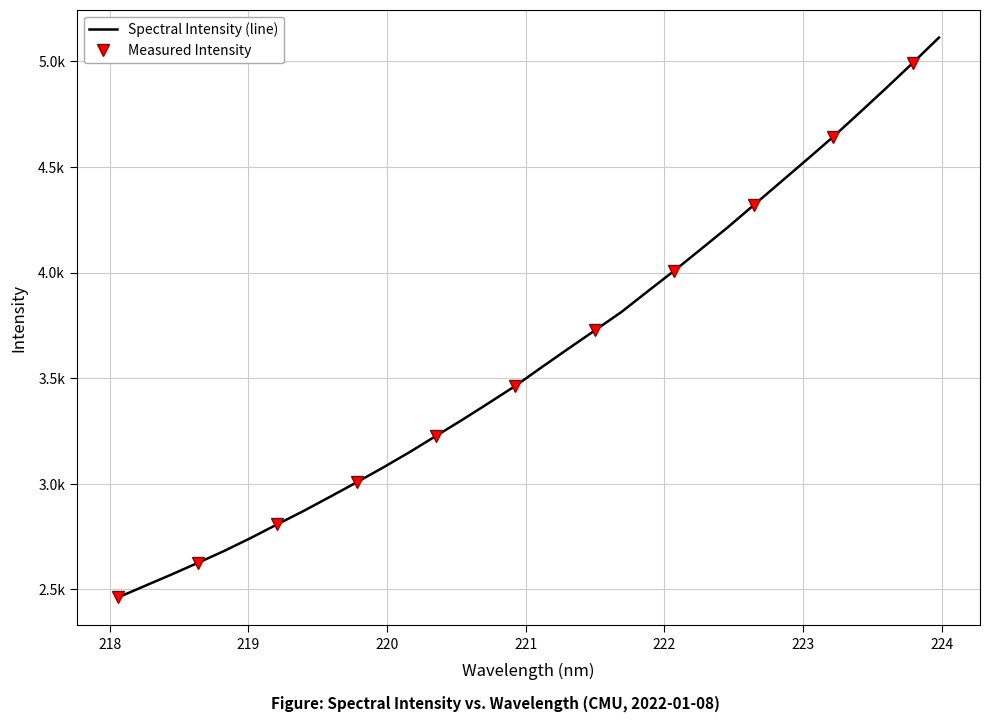

What is the difference between the maximum and minimum values?

2651.7